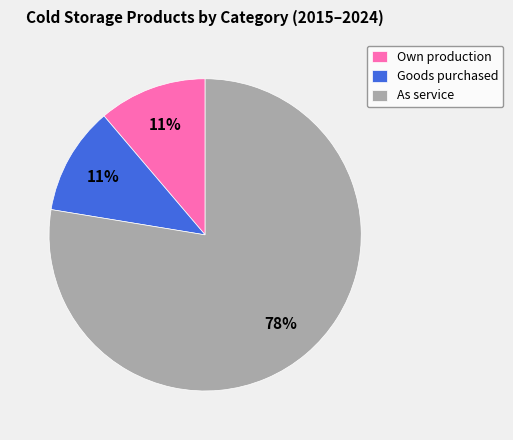

True or false: Goods purchased accounts for 11% of the total.

True